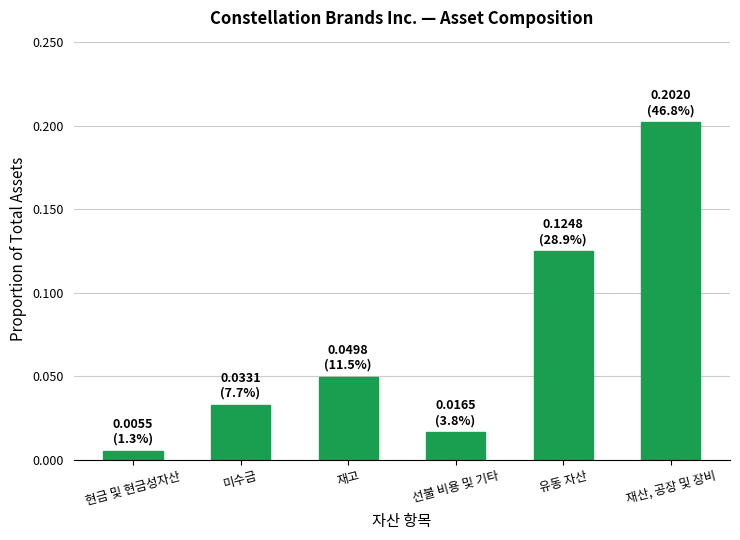

Is it true that the value at 재산, 공장 및 장비 is 0.3?

False